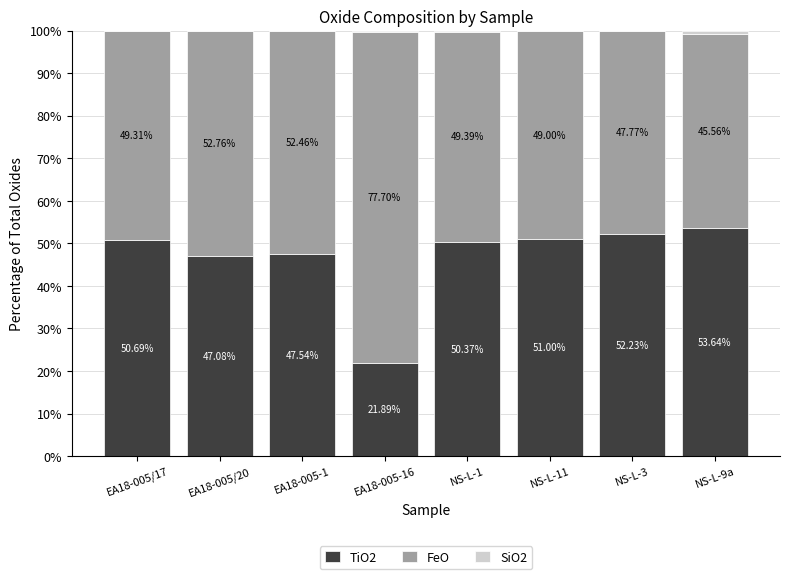

What is the total value across all series at EA18-005/17?

100.0